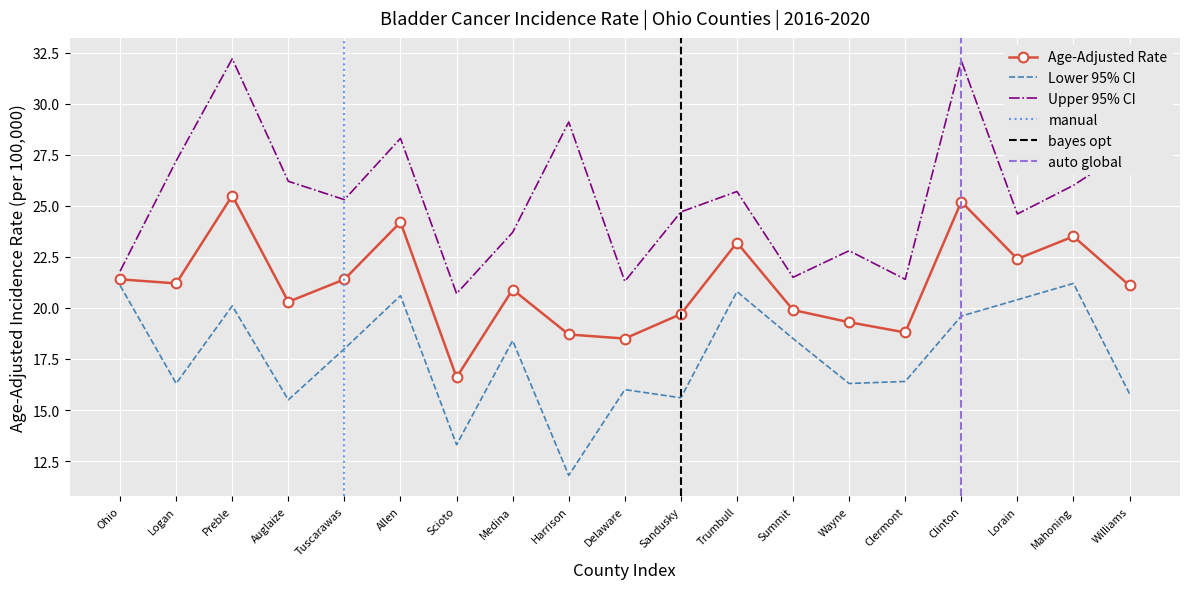

What is the minimum value for Upper 95% CI?

20.7